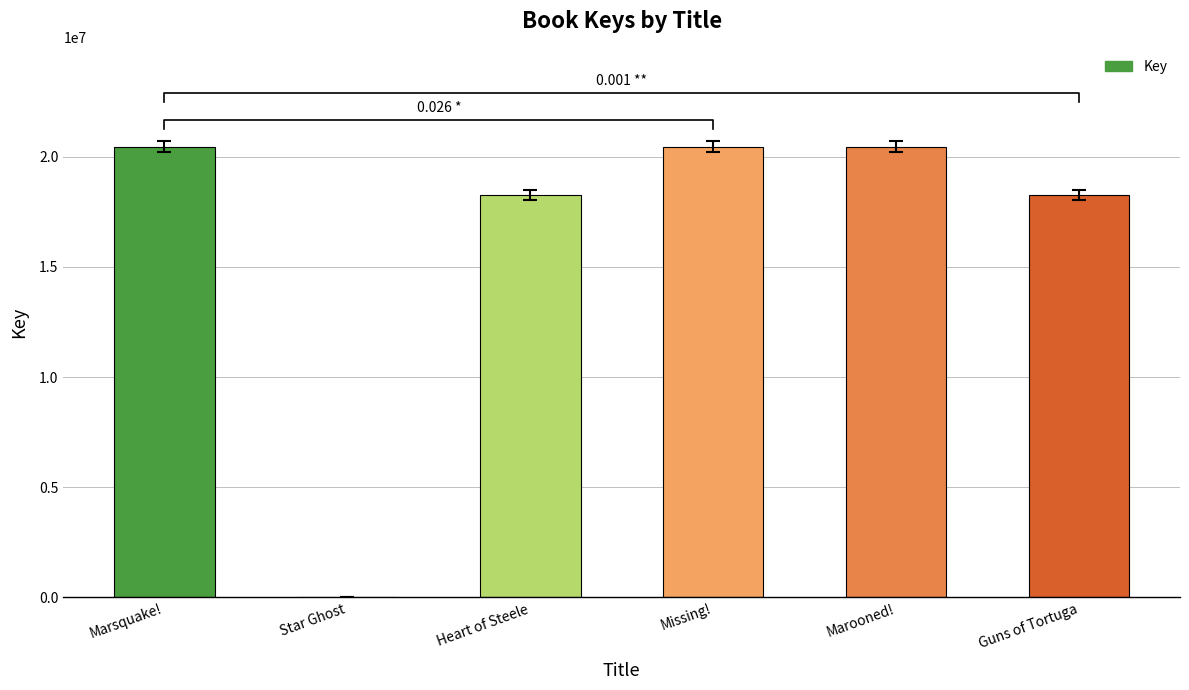

Reading left to right, list all the values displayed in this chart.

Marsquake!=20457484	Star Ghost=4022	Heart of Steele=18260282	Missing!=20457392	Marooned!=20457207	Guns of Tortuga=18260177